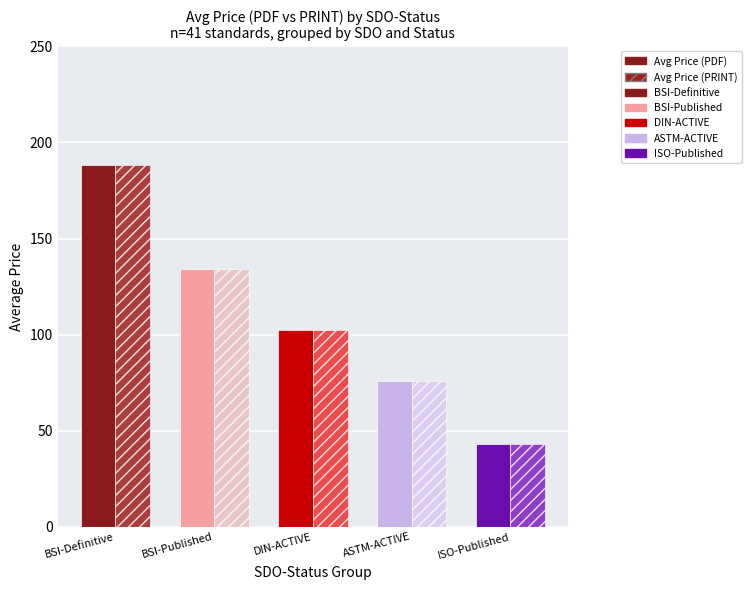

What is the label of the 1st bar from the left?

BSI-Definitive